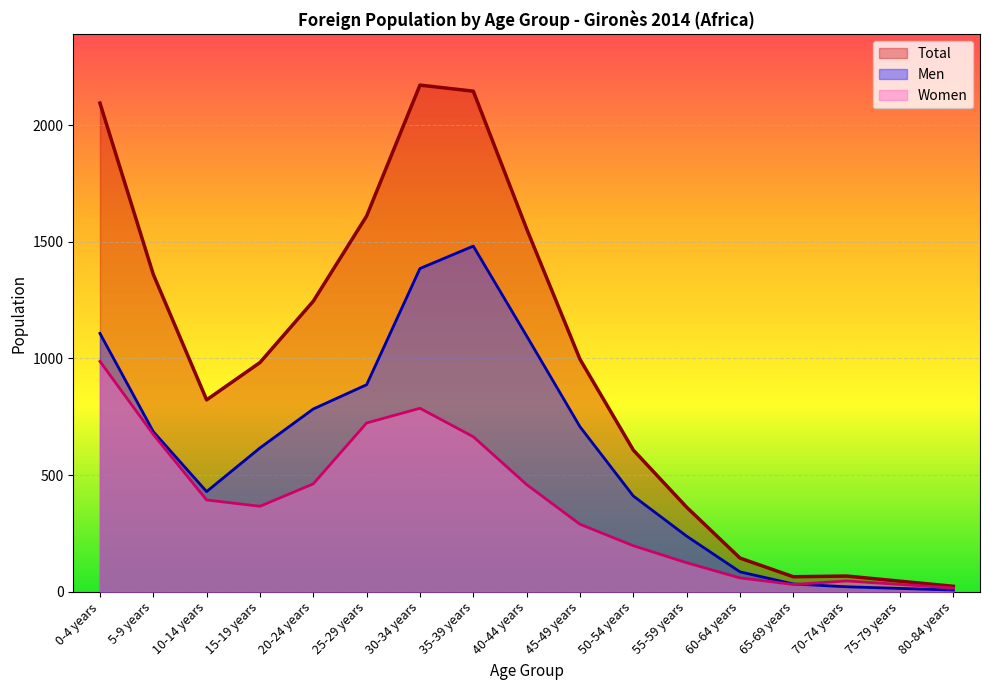

Where is the first local minimum for Women?

15-19 years